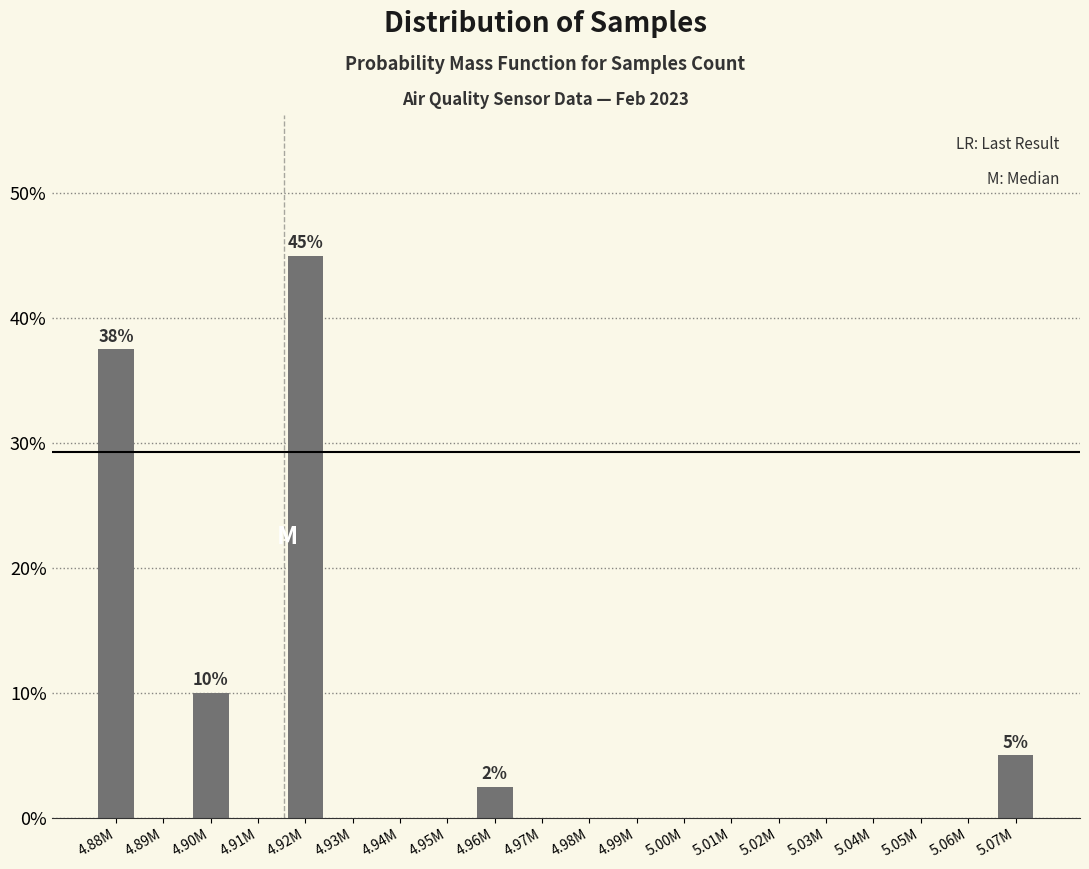

Reading left to right, list all the values displayed in this chart.

4.88M=37.5	4.89M=0.0	4.90M=10.0	4.91M=0.0	4.92M=45.0	4.93M=0.0	4.94M=0.0	4.95M=0.0	4.96M=2.5	4.97M=0.0	4.98M=0.0	4.99M=0.0	5.00M=0.0	5.01M=0.0	5.02M=0.0	5.03M=0.0	5.04M=0.0	5.05M=0.0	5.06M=0.0	5.07M=5.0